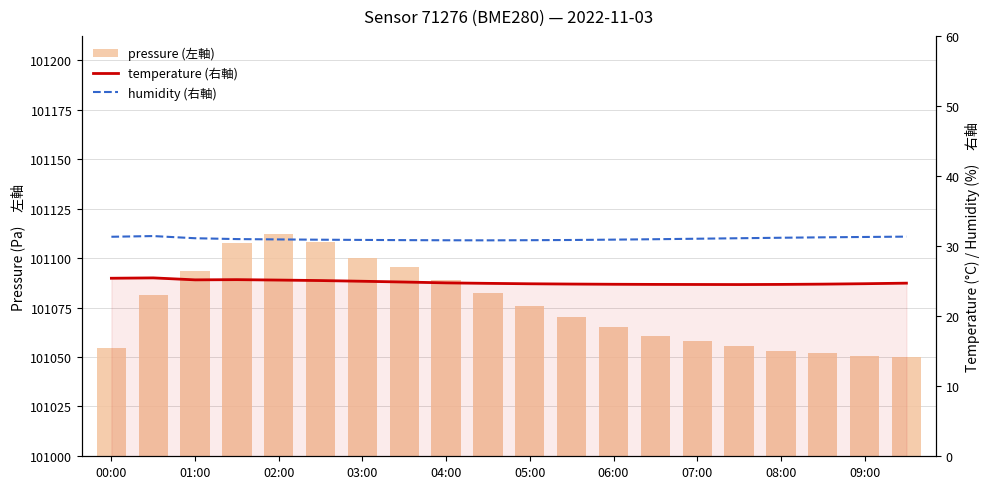

What is the total value across all series at 09:00?

101106.3